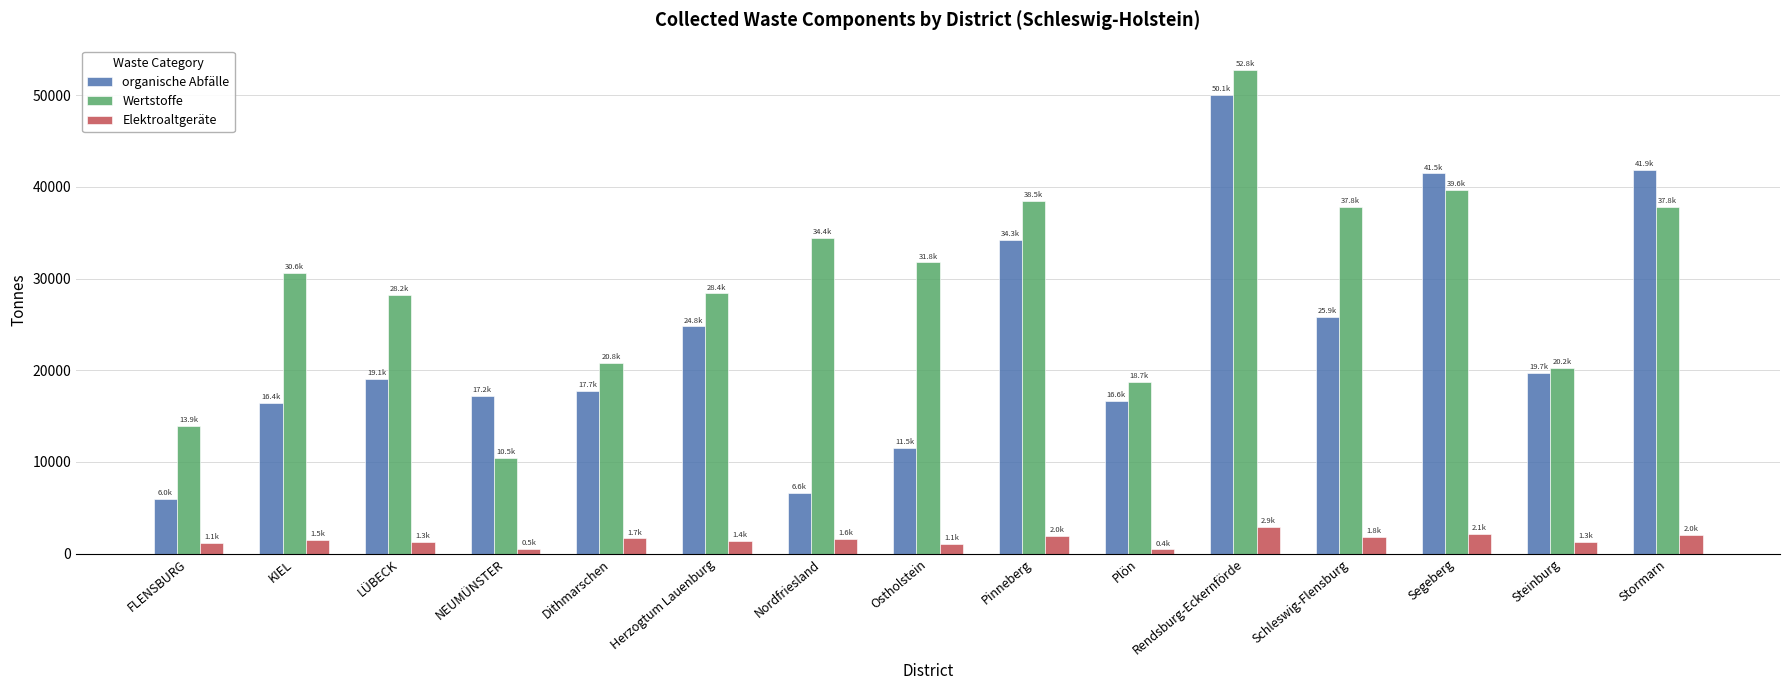

Count the number of data series in this chart.

3